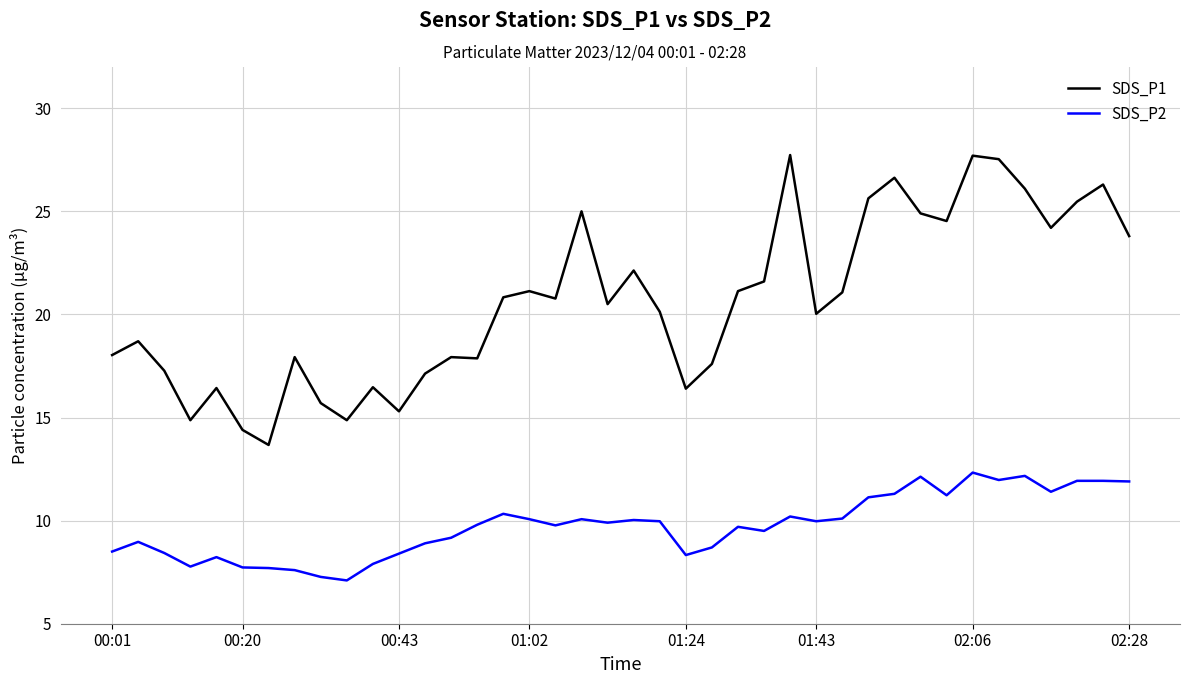

True or false: SDS_P1 has more than 1 interior local peaks.

True